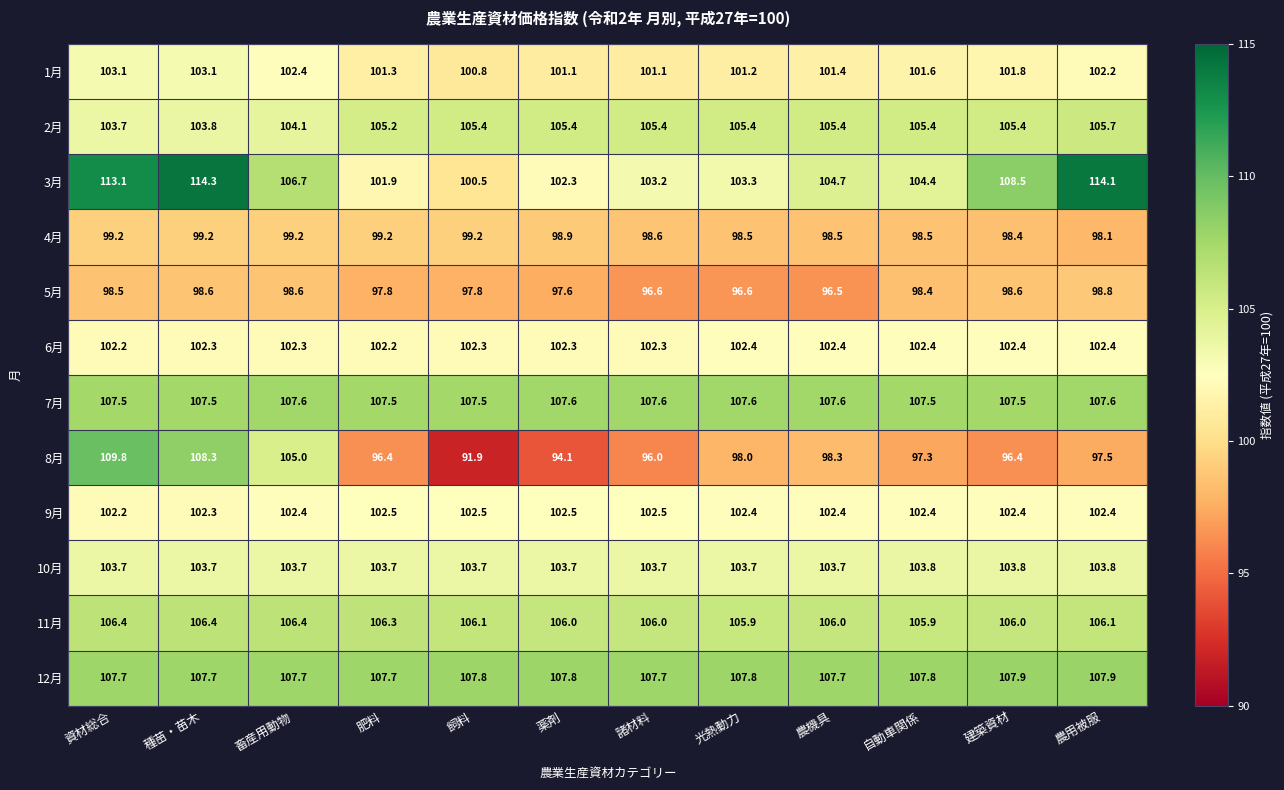

What is the difference between the second highest and minimum values in the 1月 series?

2.3